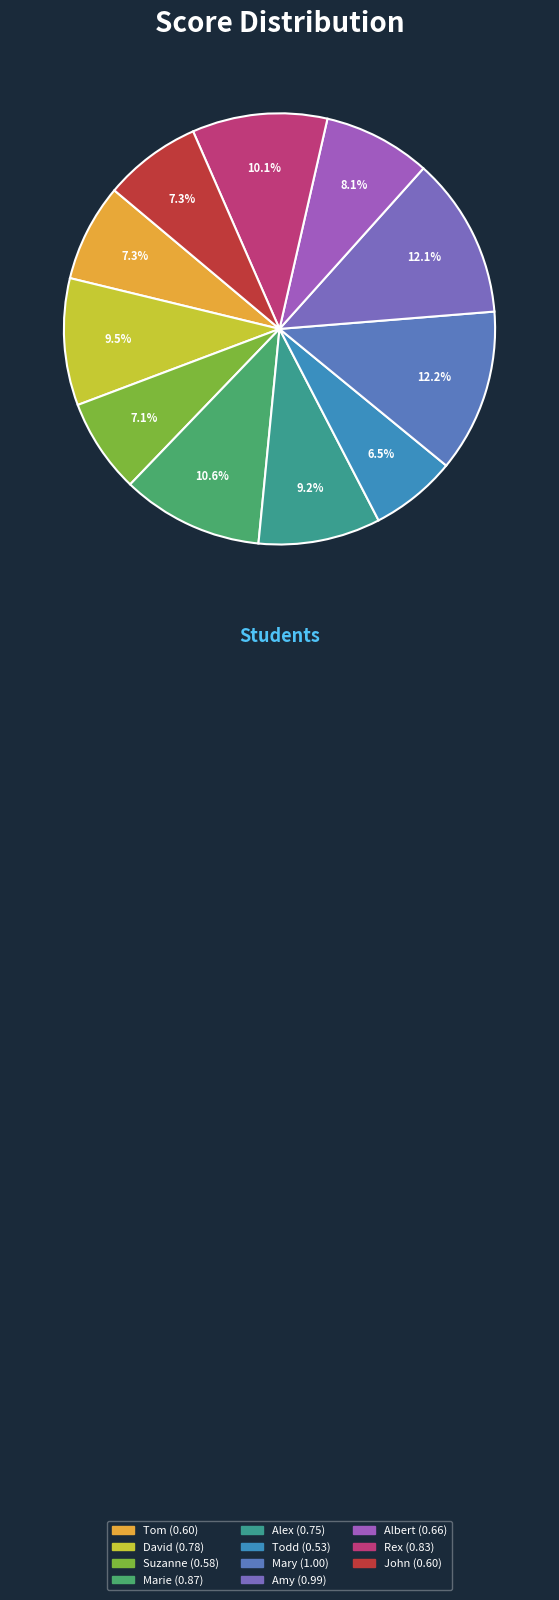

What is the total percentage of Albert and Mary?

20.3%